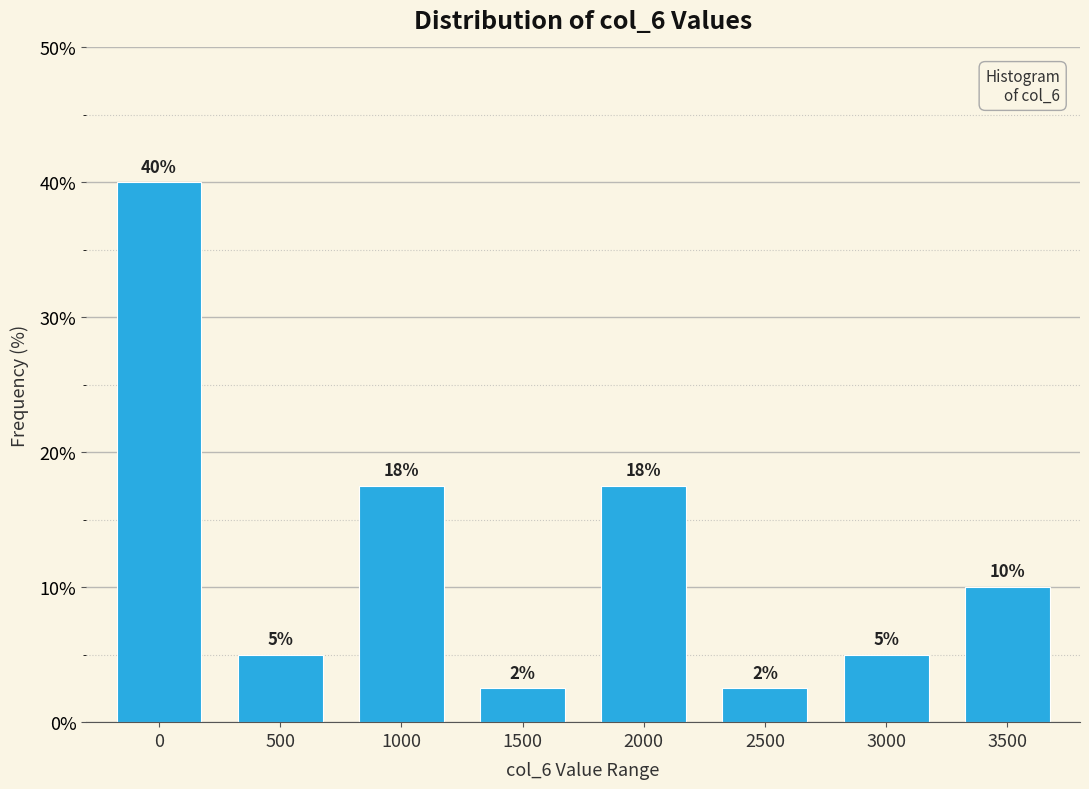

Between 2500 and 500, which is larger?

500